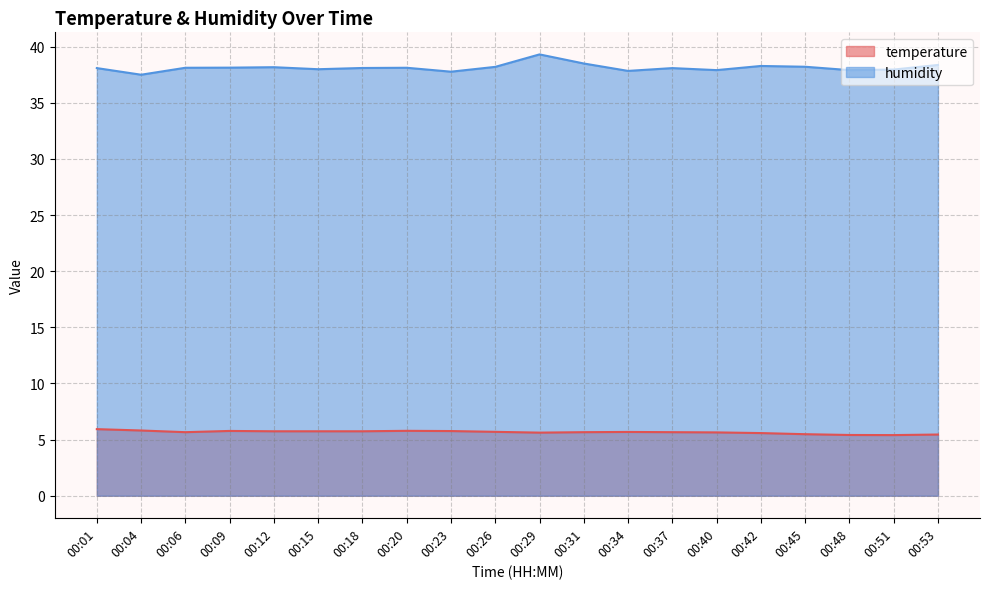

Rank the categories by humidity value from highest to lowest.

00:29, 00:31, 00:53, 00:42, 00:45, 00:26, 00:12, 00:09, 00:06, 00:20, 00:18, 00:01, 00:37, 00:15, 00:51, 00:40, 00:48, 00:34, 00:23, 00:04